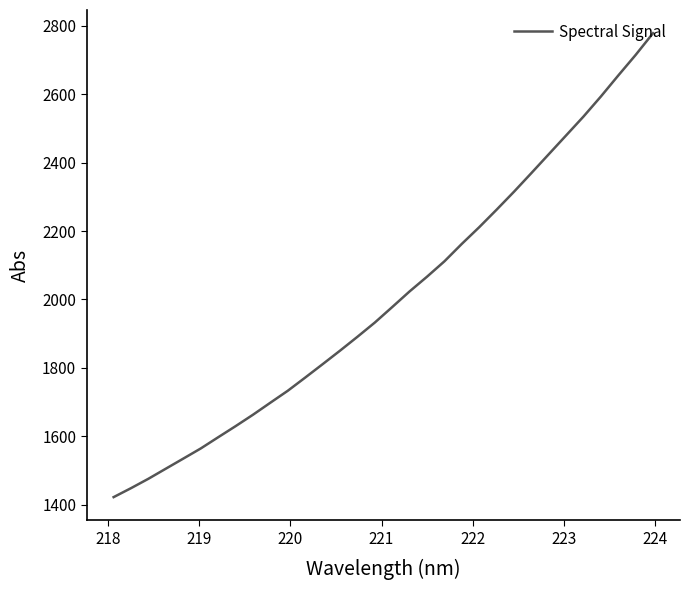

What is the maximum value shown in the chart?

2778.7